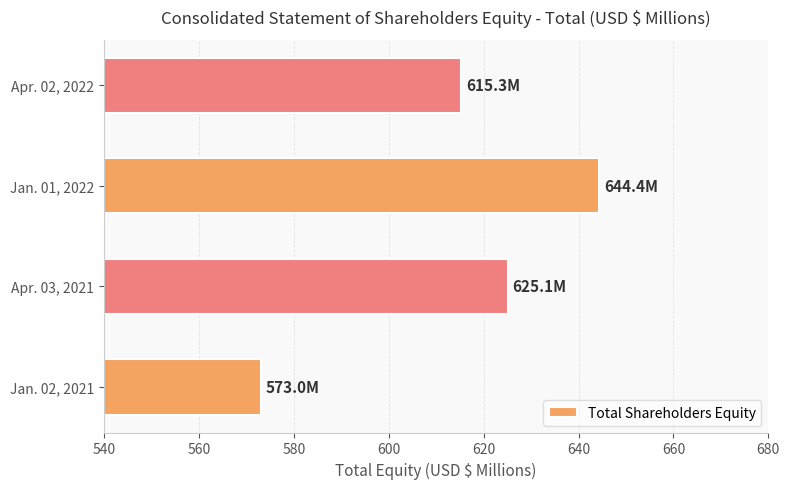

Read the value at Apr. 02, 2022.

615.3